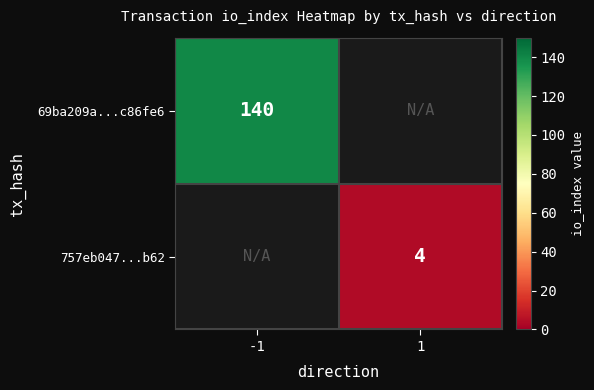

Is it true that 757eb047...b62 equals 4 at 1?

True